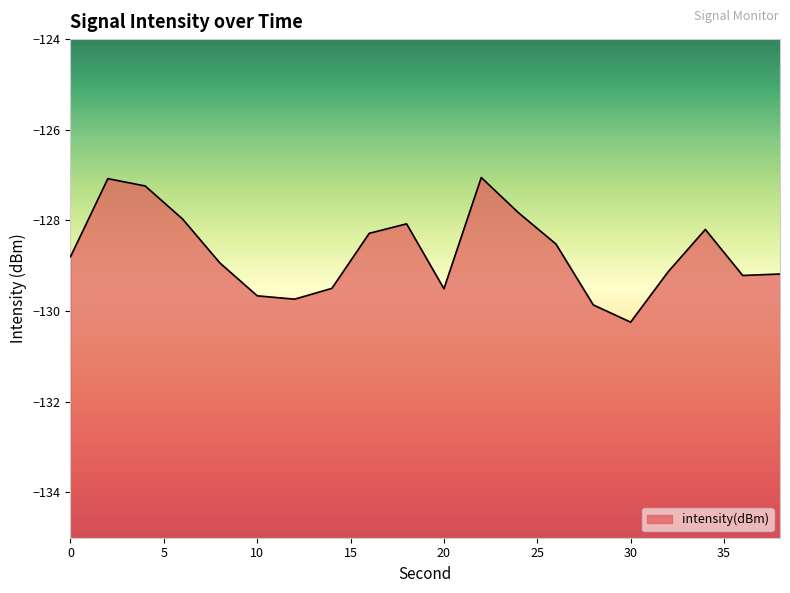

Rank the categories by value from lowest to highest.

30, 28, 12, 10, 20, 14, 36, 38, 32, 8, 0, 26, 16, 34, 18, 6, 24, 4, 2, 22